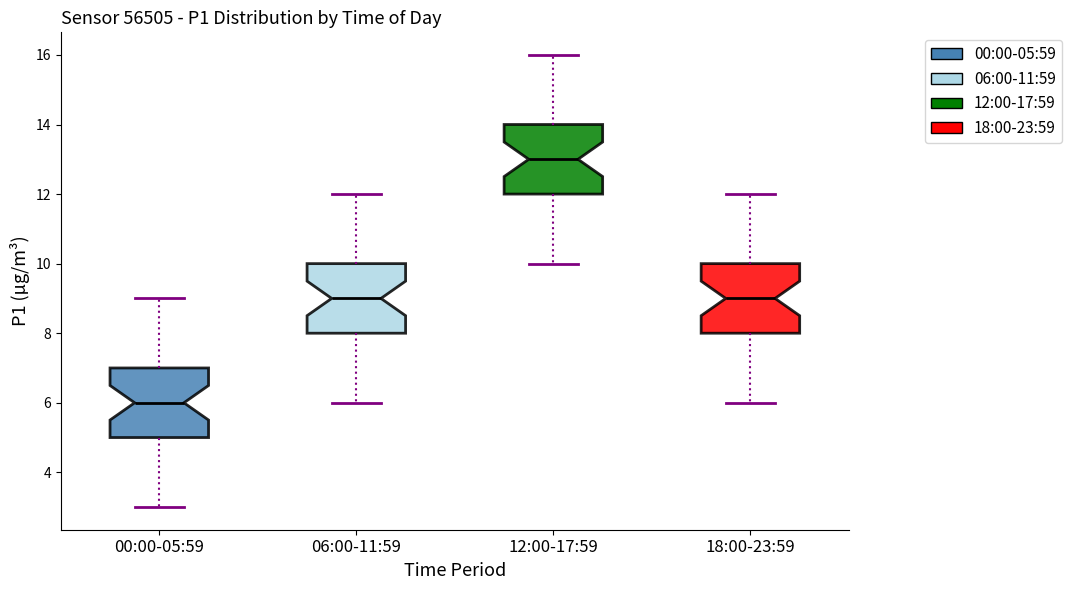

Where is the lower edge of the box for 18:00-23:59 on the y-axis? The values are not printed on the chart, so give them approximately, as read against the axis.

8